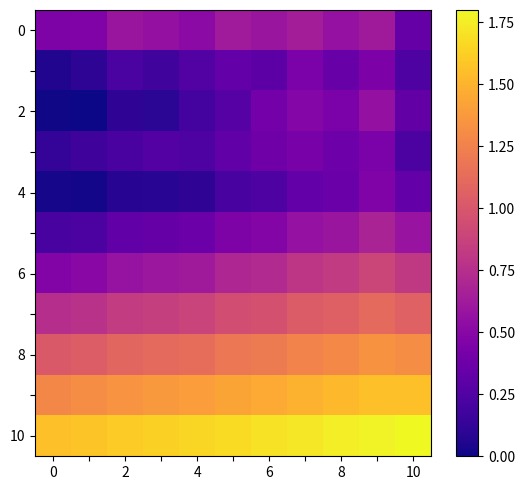

At which category is the sum across all series the highest?

9